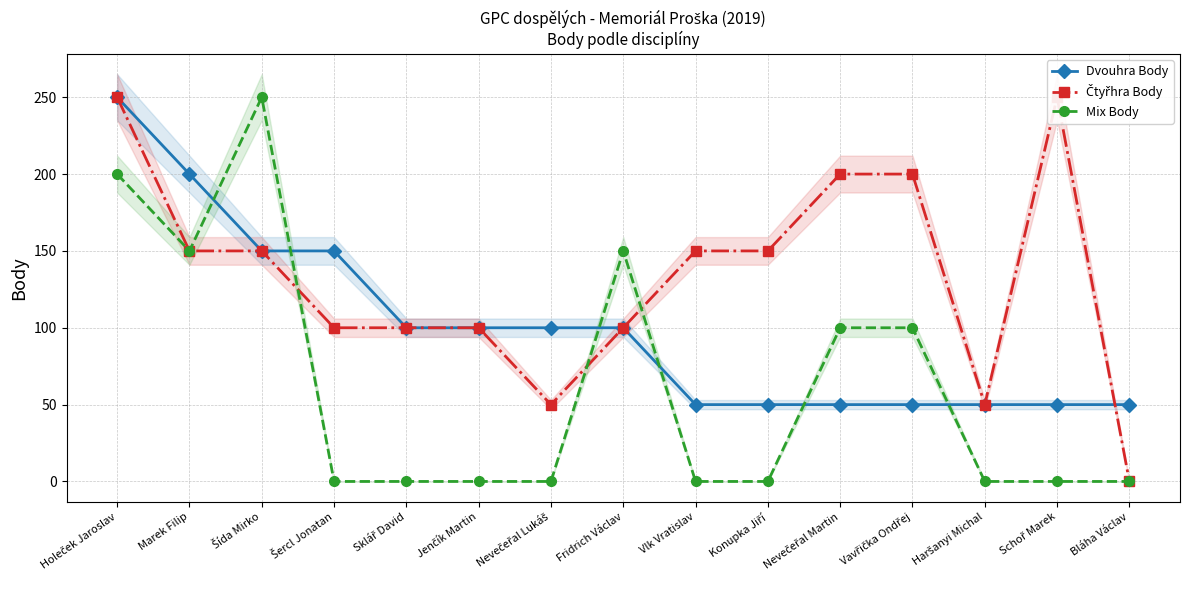

True or false: Čtyřhra Body has more than 1 points higher than both neighbors.

False